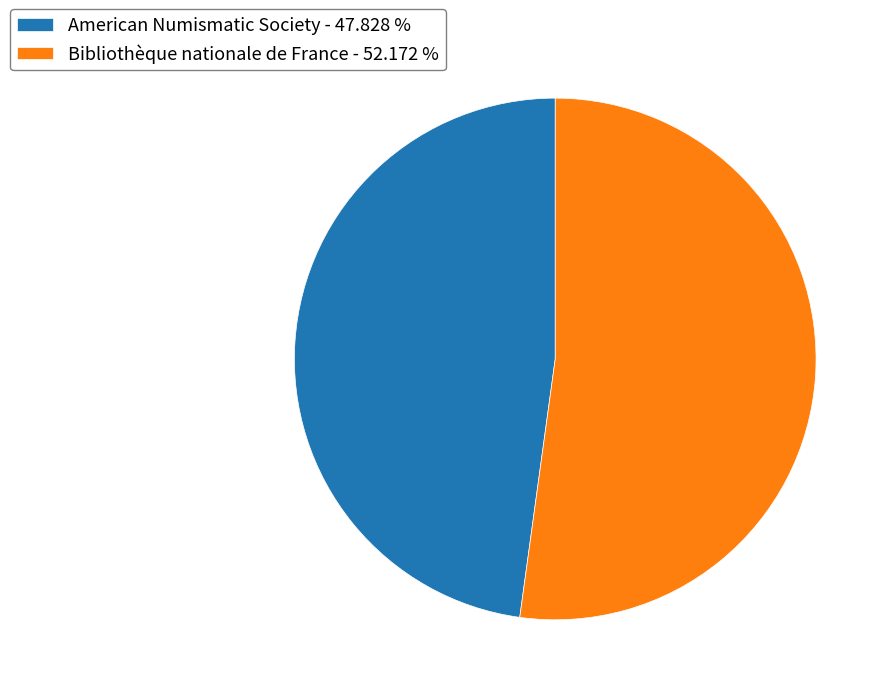

Count the number of slices in the pie.

2